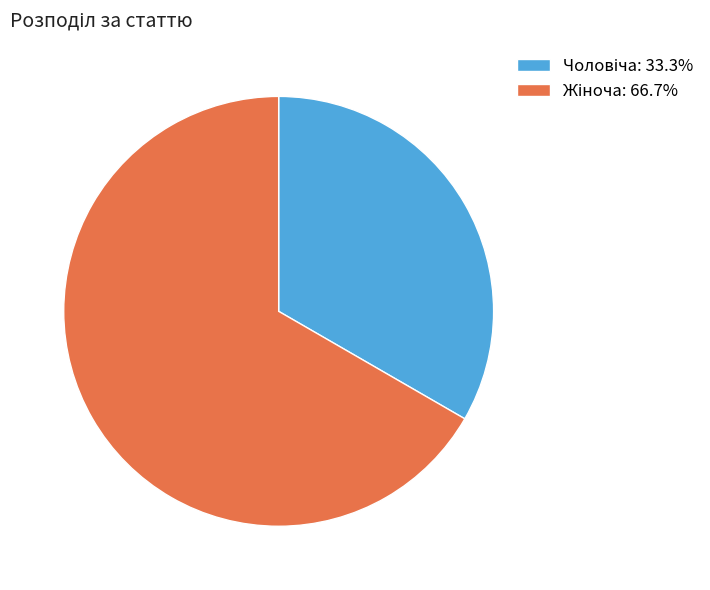

Does any single category account for the majority?

Yes